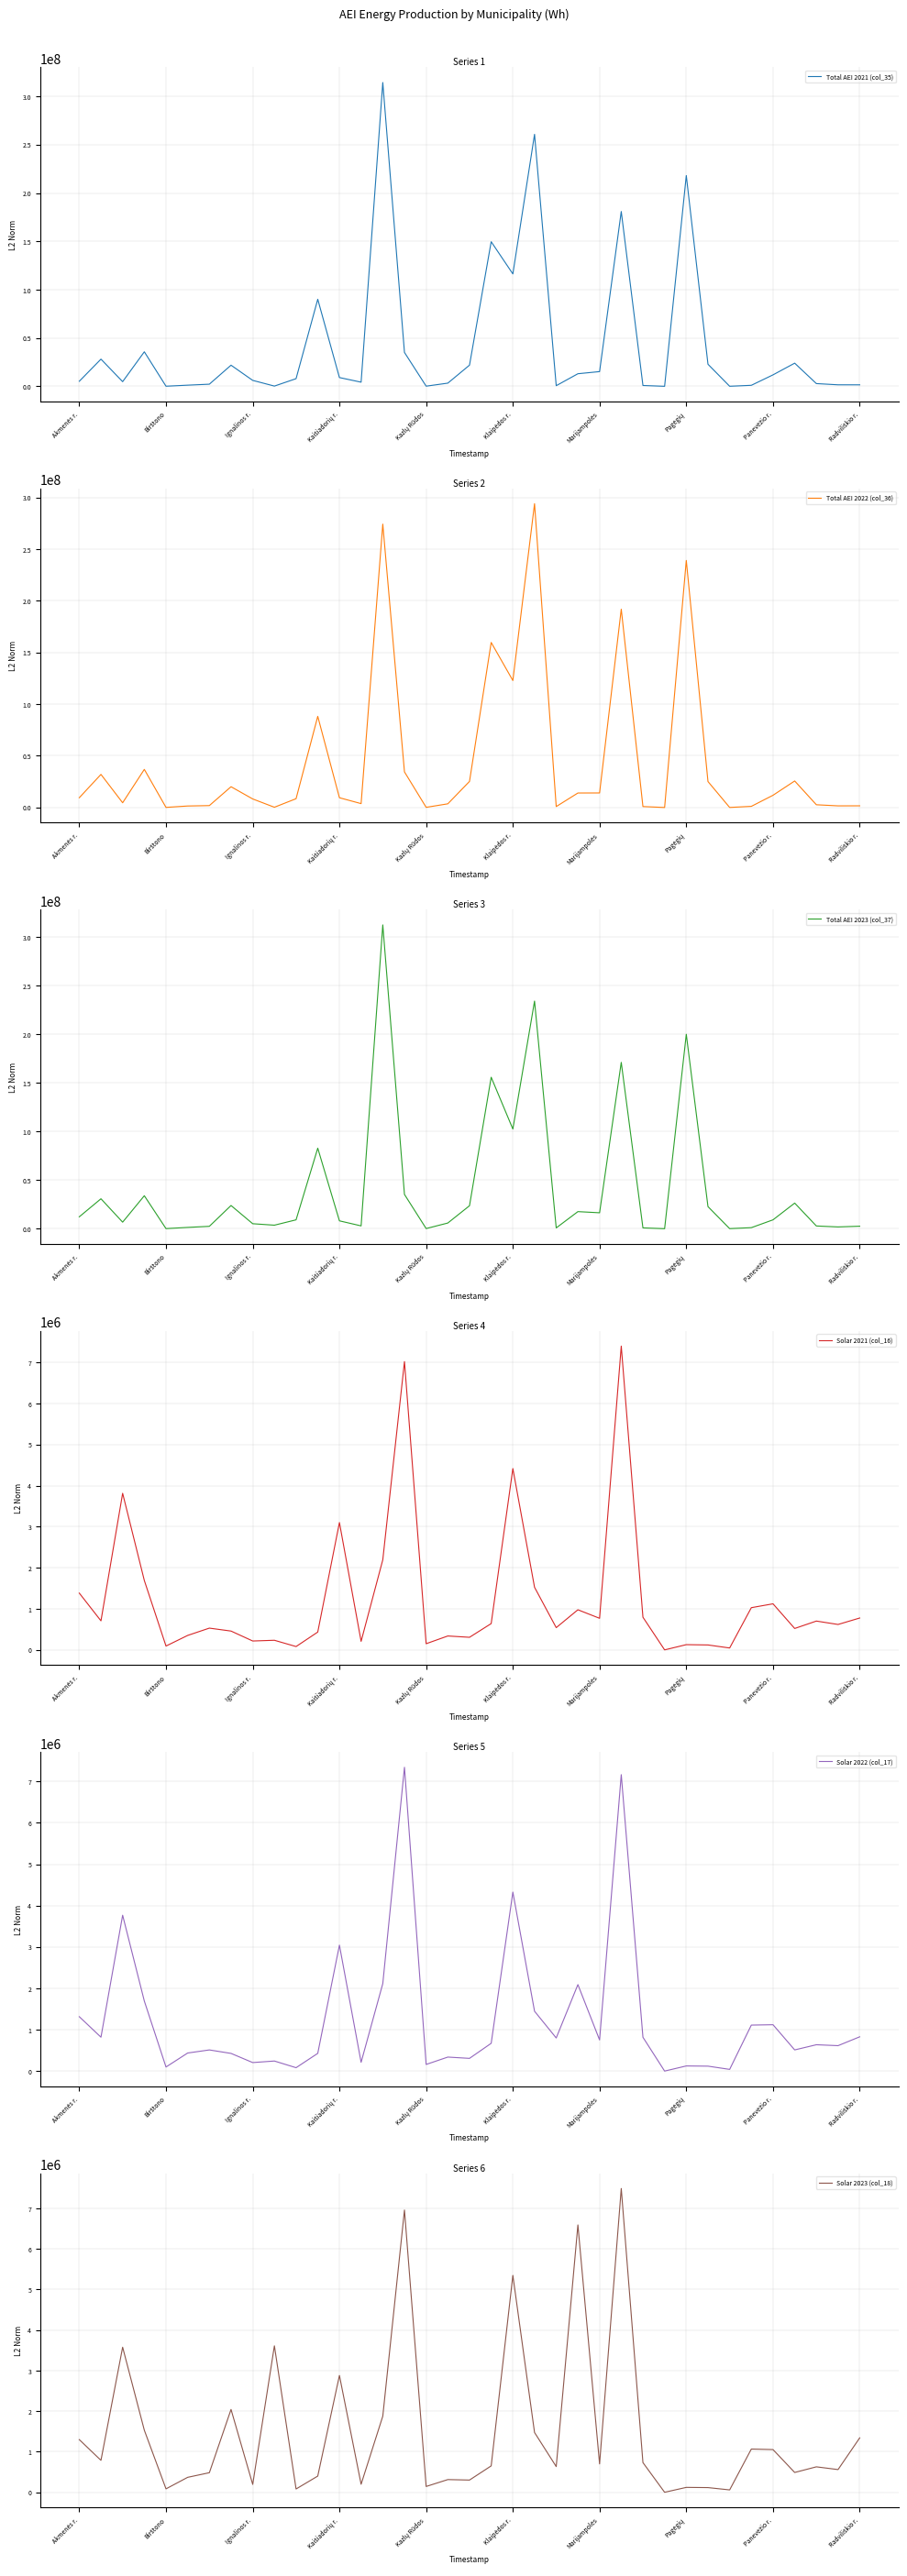

Where is Total AEI 2023 (col_37) nearest to the value 156199547?

19